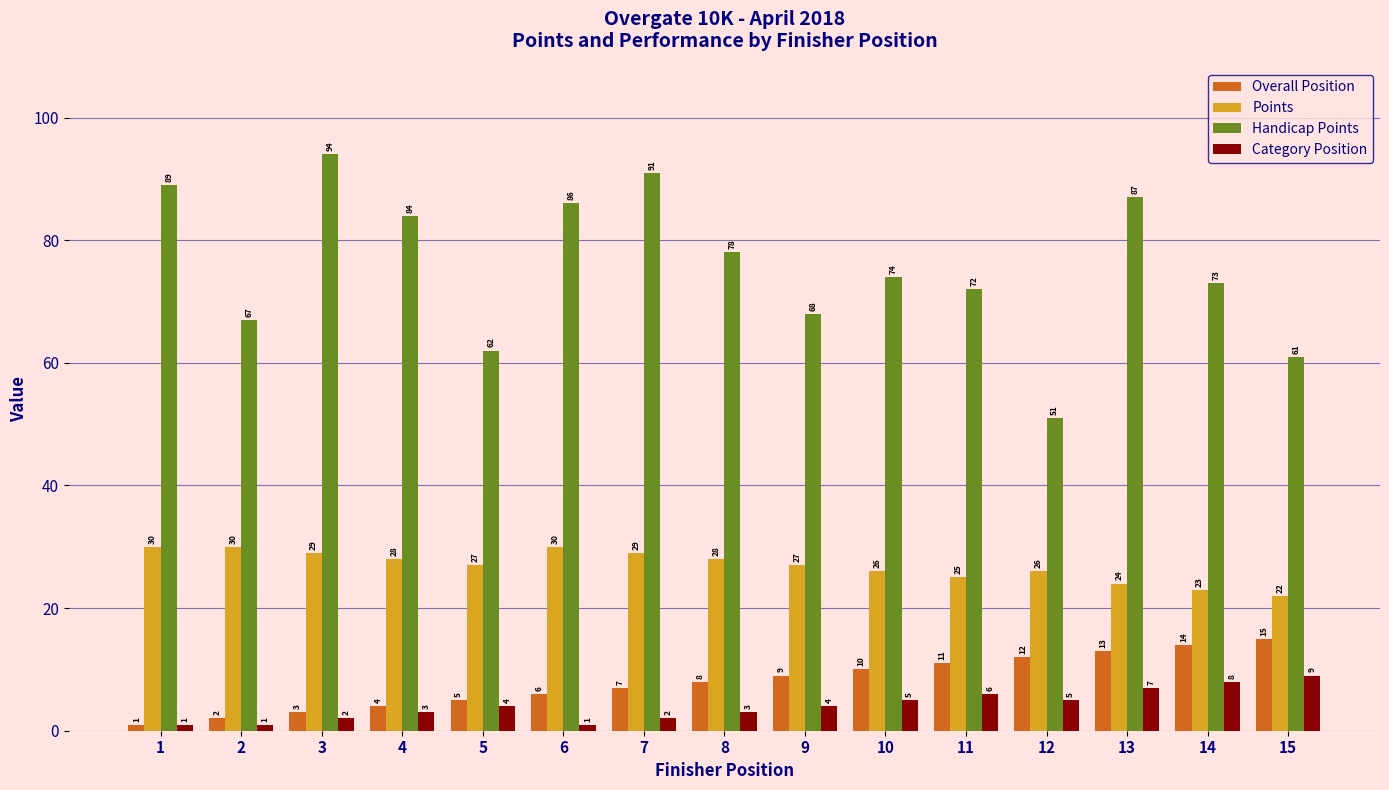

The value of Handicap Points at 1 is 32. True or false?

False